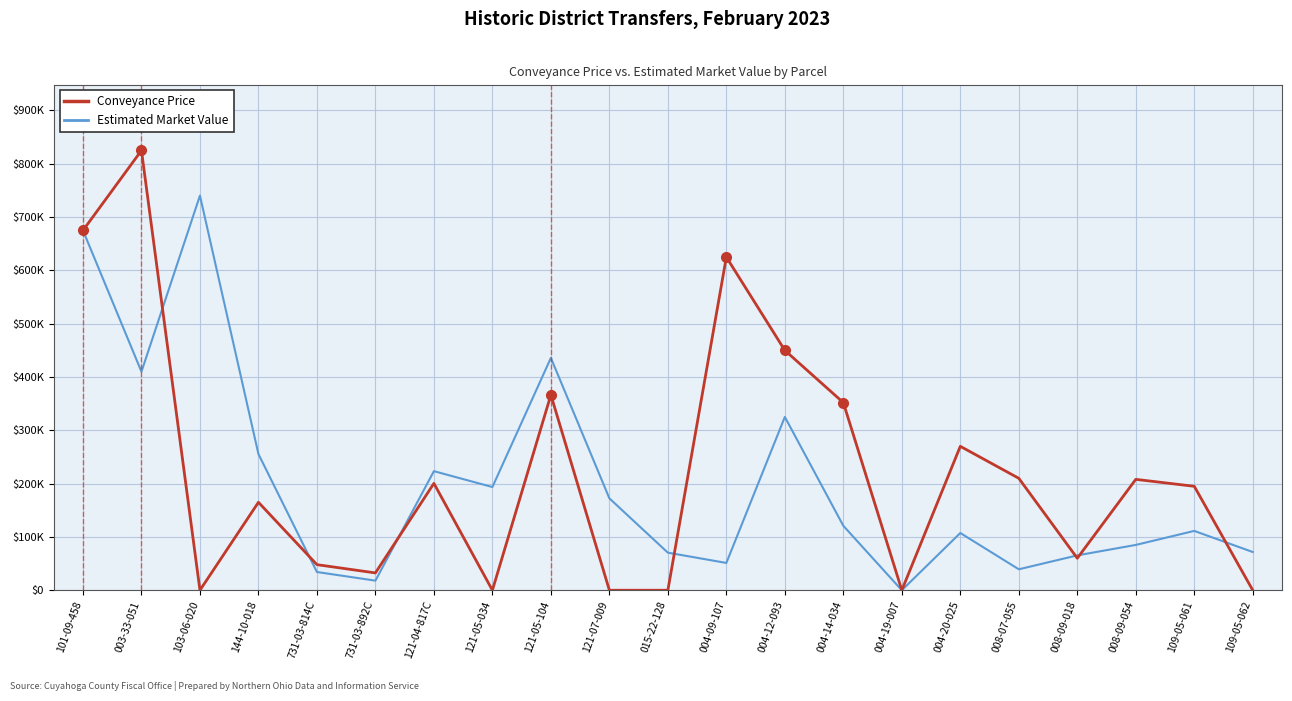

True or false: Estimated Market Value has more than 2 points higher than both neighbors.

True